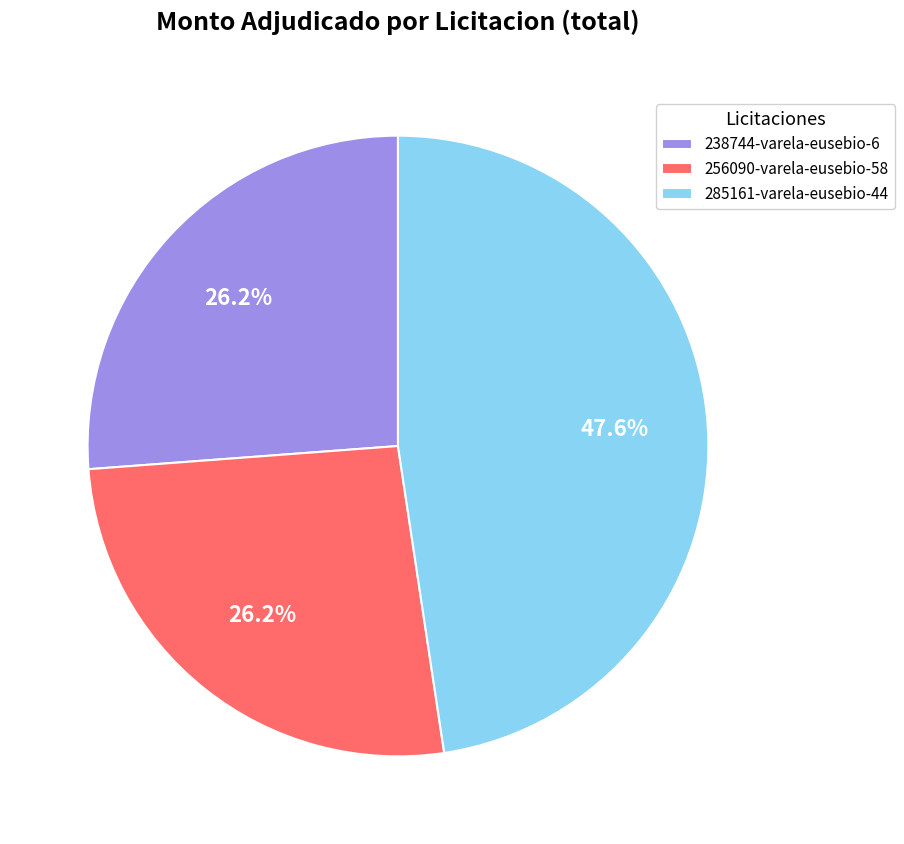

Is there a majority slice in this chart?

No